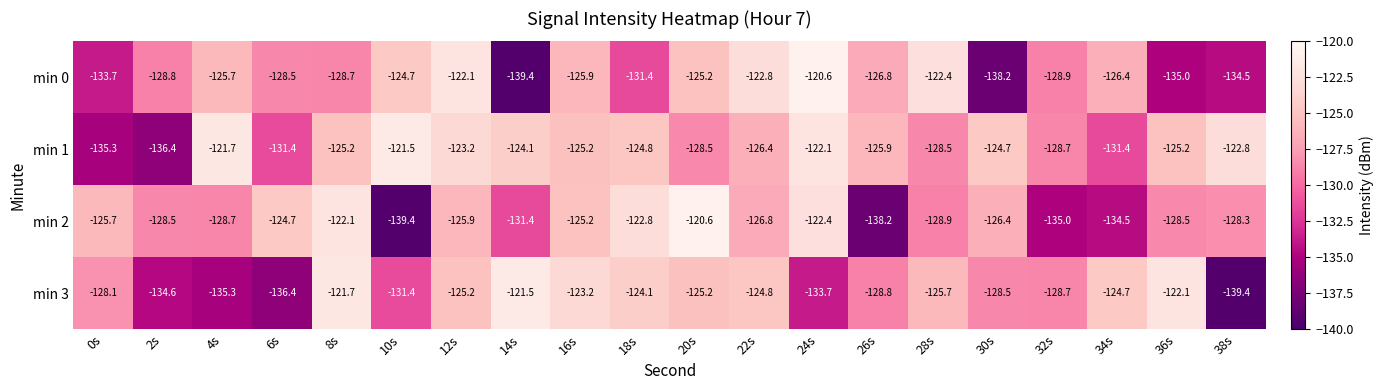

Which series changed the most between 8s and 14s?

min 0